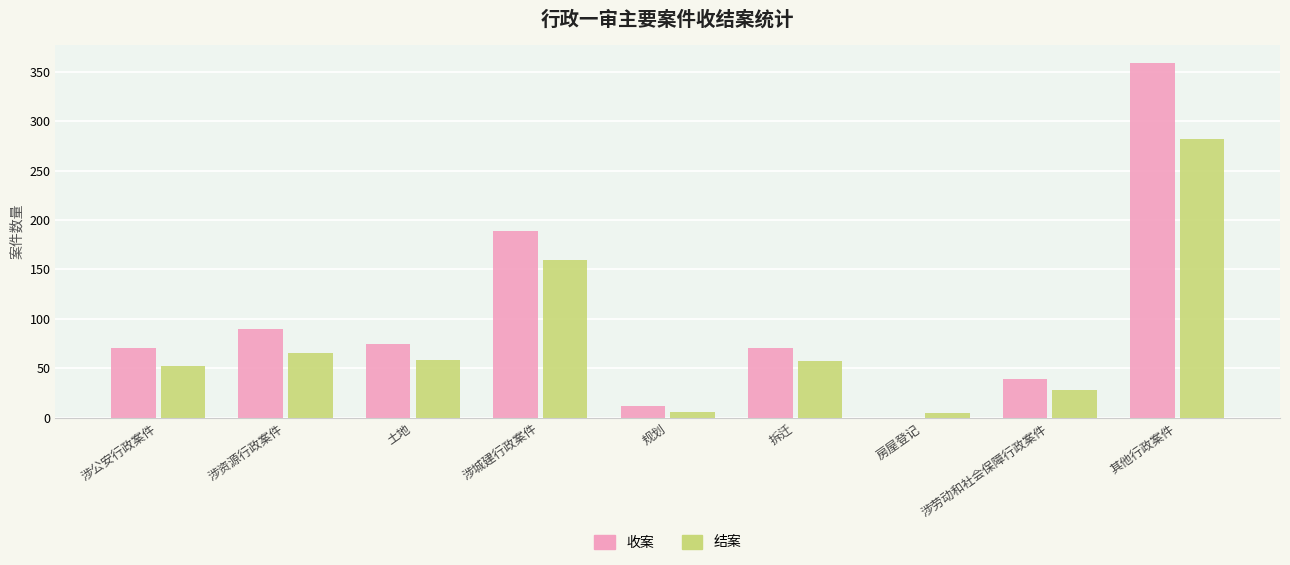

Where is 结案 nearest to the value 143?

涉城建行政案件